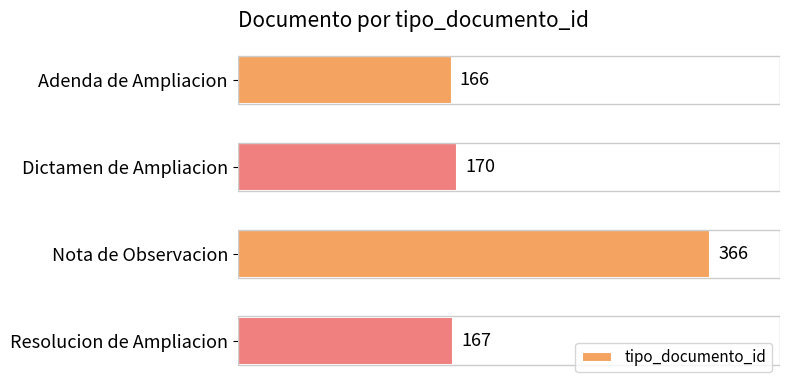

What is the smallest value displayed?

166